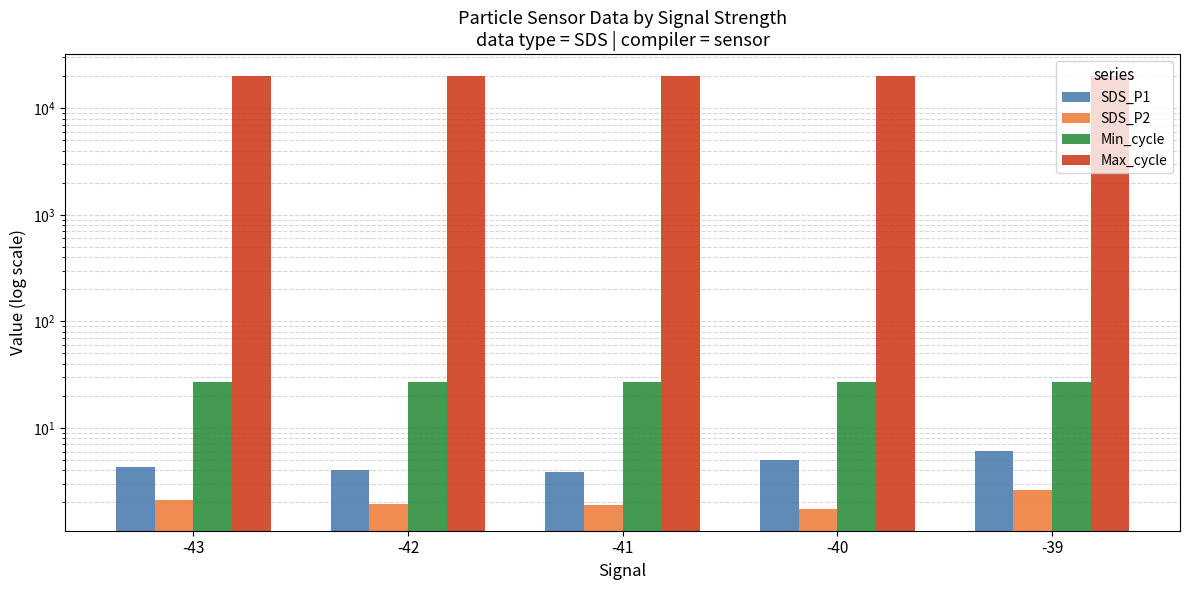

What is the sum of all SDS_P2 values?

10.3